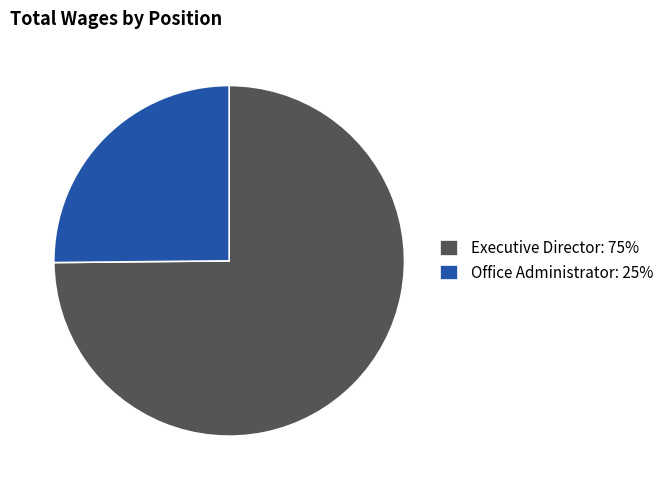

Combined, do Executive Director and Office Administrator account for over 50%?

Yes